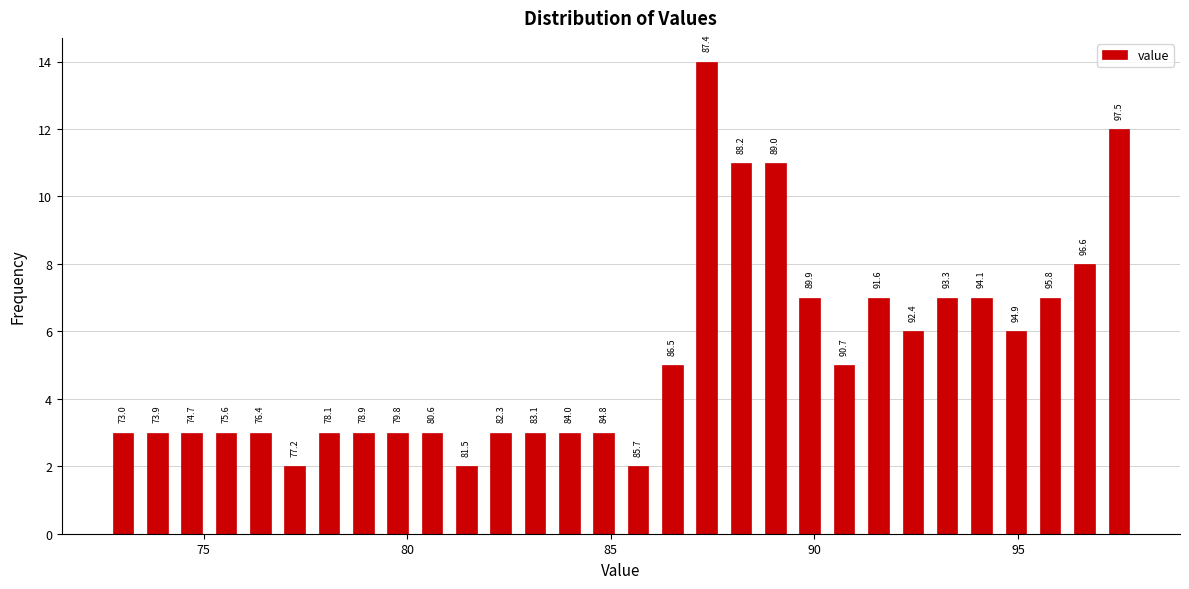

Read against the x-axis, roughly where is the centre of the tallest bar?

87.5